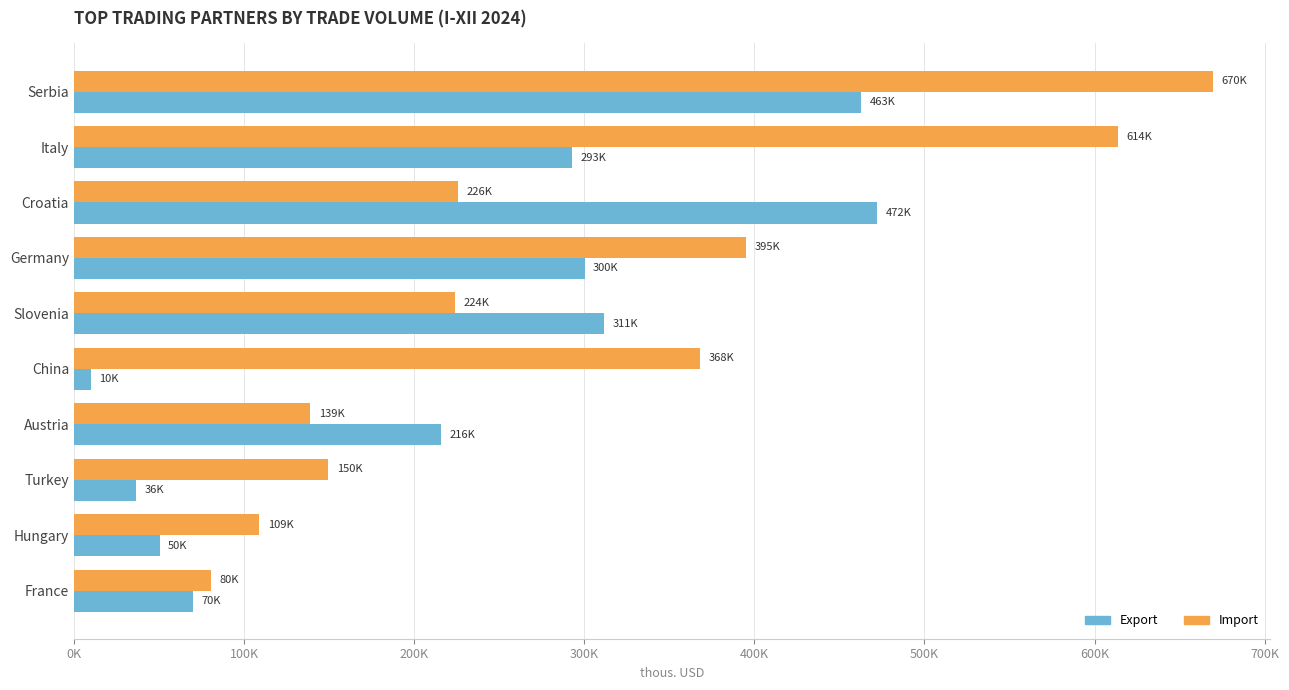

At which category is the sum across all series the highest?

Serbia